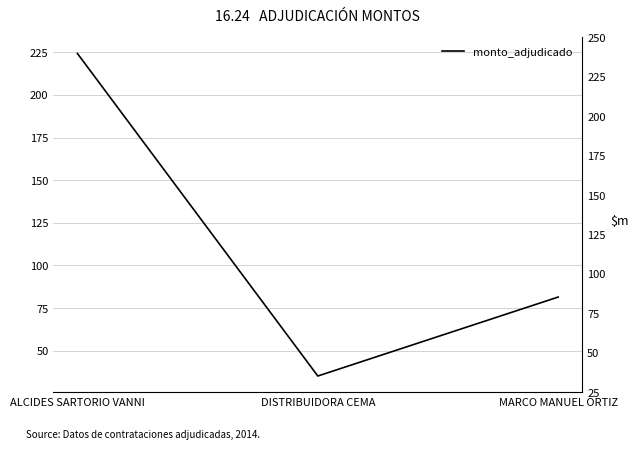

Does the chart display data point markers on the line(s)?

No